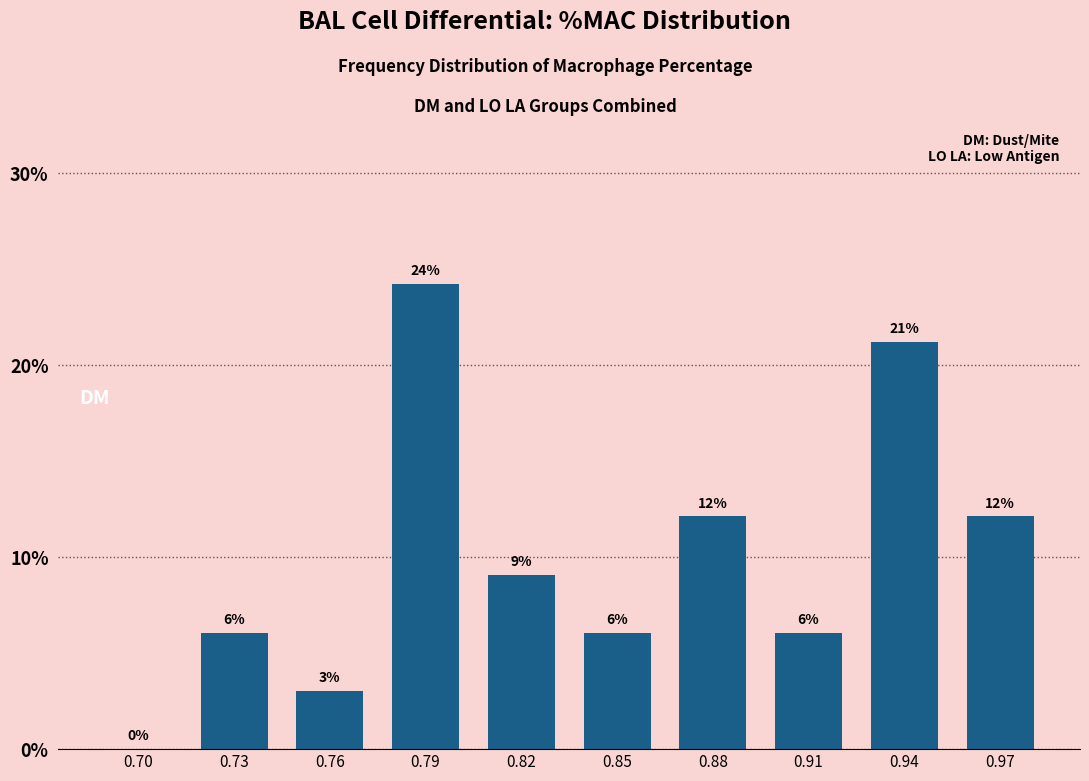

Are the bars horizontal?

No